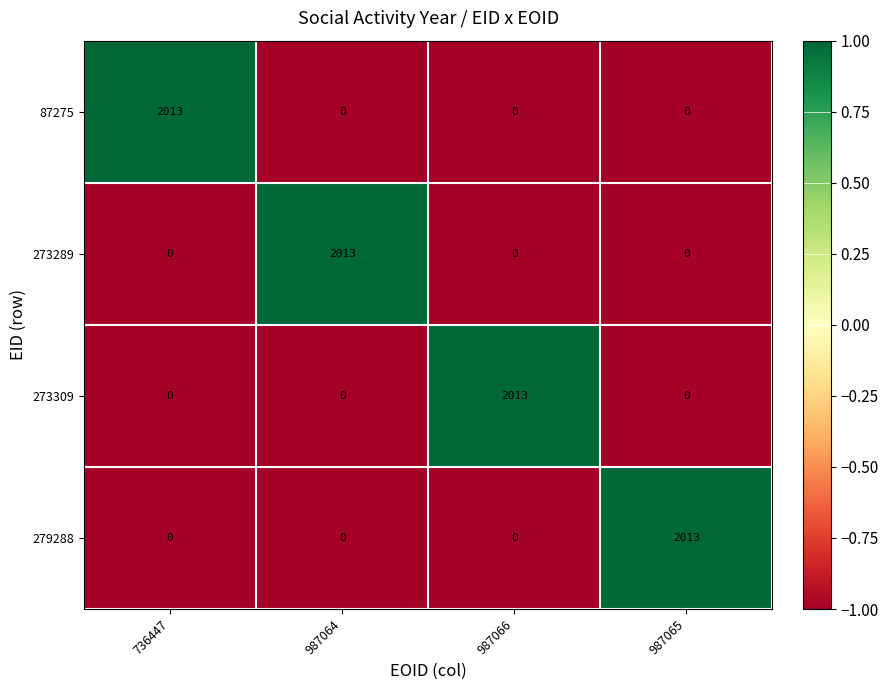

What is the greatest value displayed?

2013